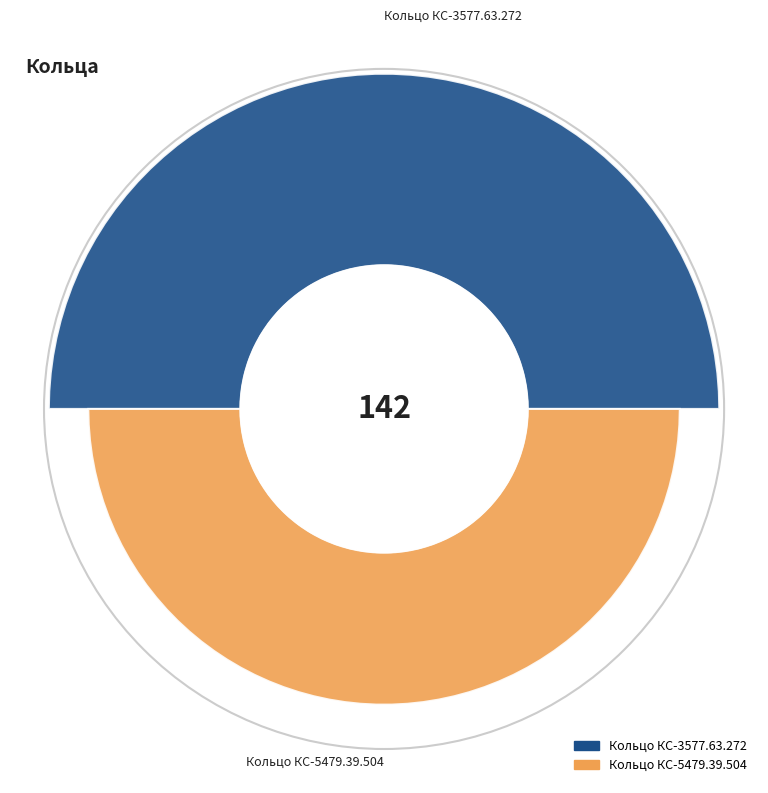

To the nearest percent, what portion does Кольцо КС-5479.39.504 represent?

44%